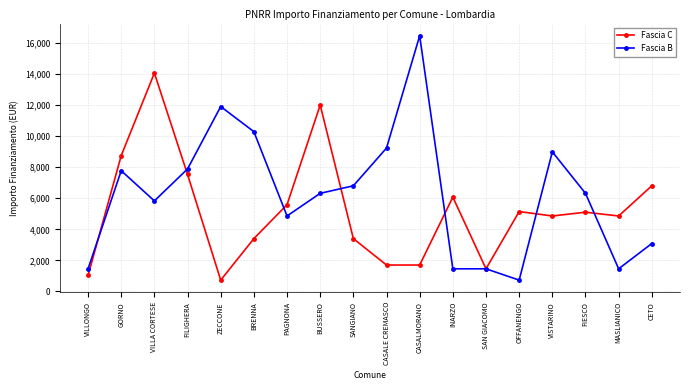

What is the label of the 2nd point from the right?

MASLIANICO